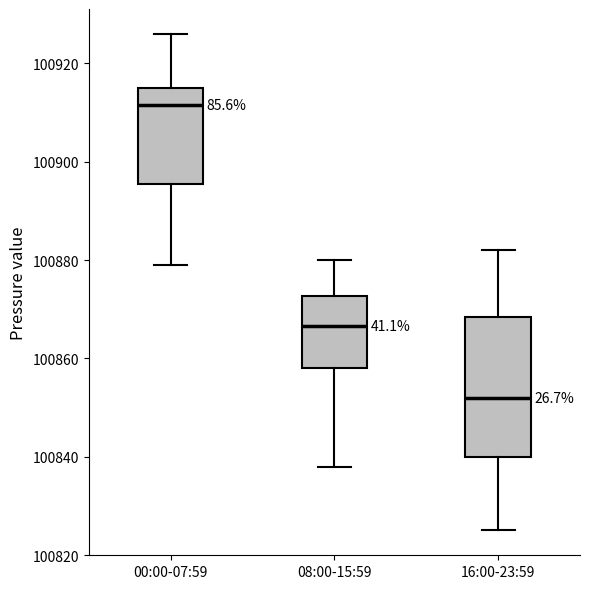

Where does the upper whisker of the box for 16:00-23:59 end on the y-axis? The values are not printed on the chart, so give them approximately, as read against the axis.

100882